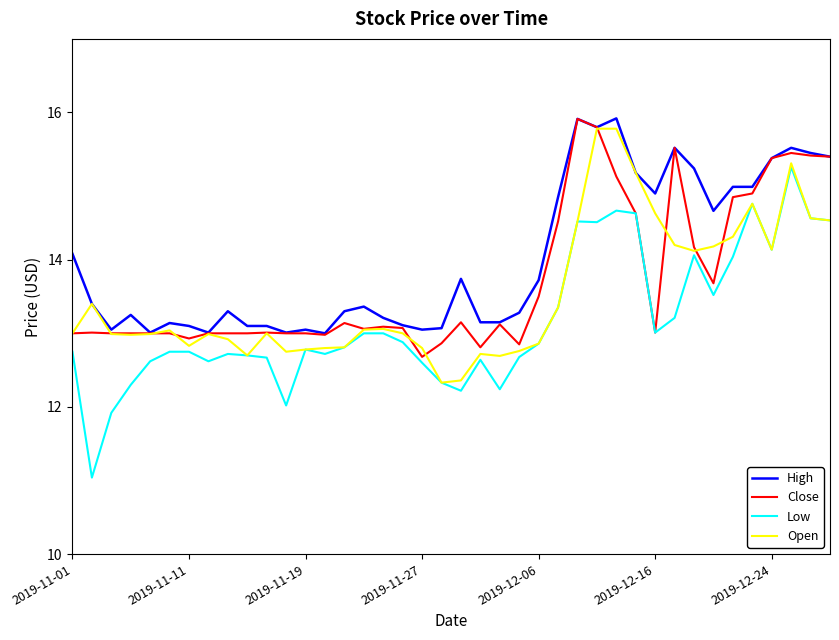

Does the chart have visible grid lines?

No